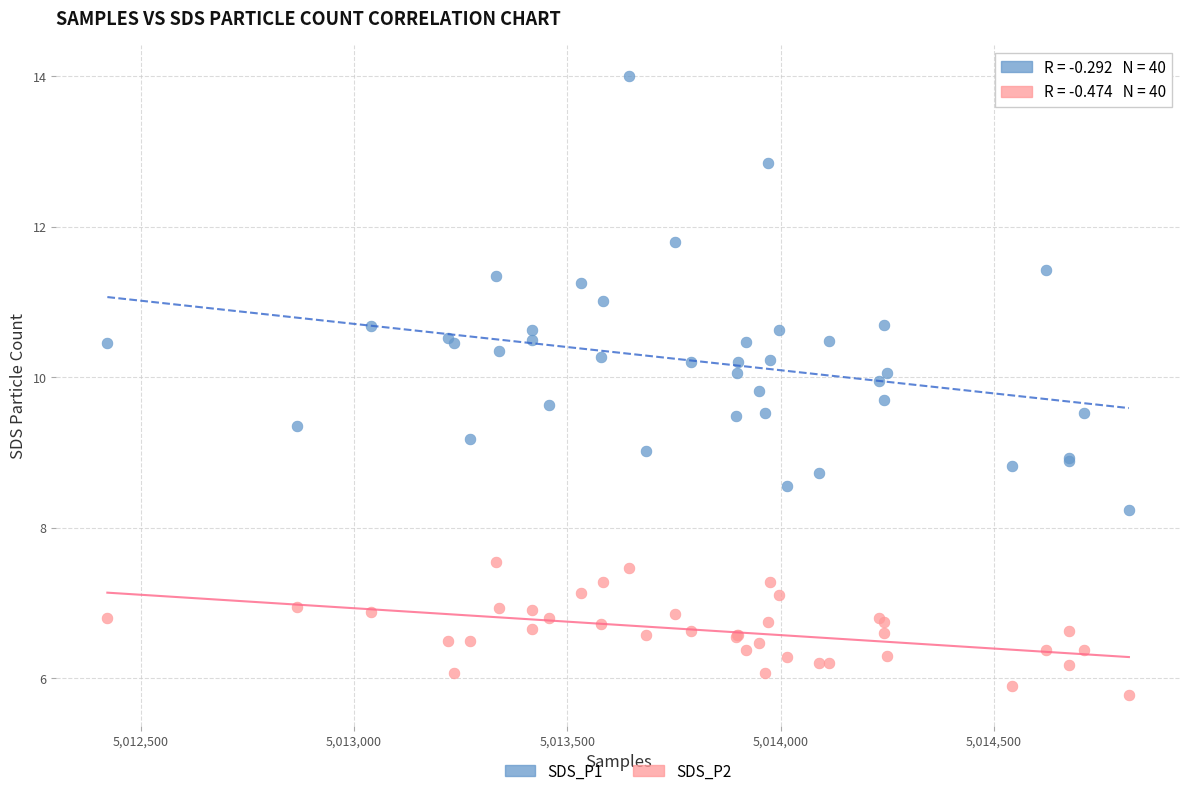

Which series contains the highest Y value?

SDS_P1